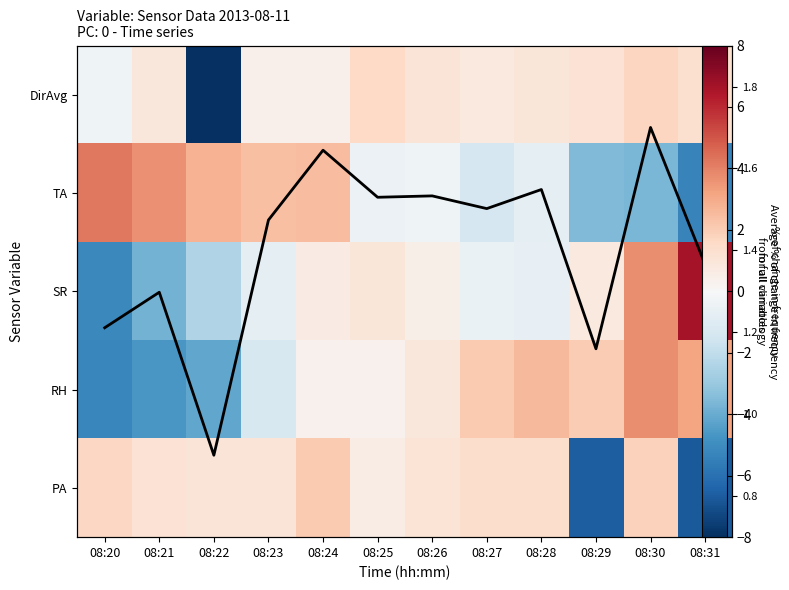

True or false: PA has a value of 0.6 at 08:26.

False